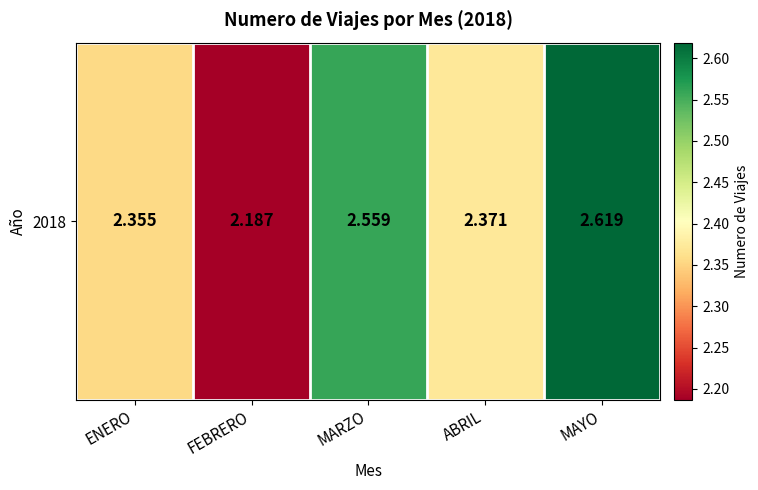

What is the difference between the maximum and minimum values?

0.4